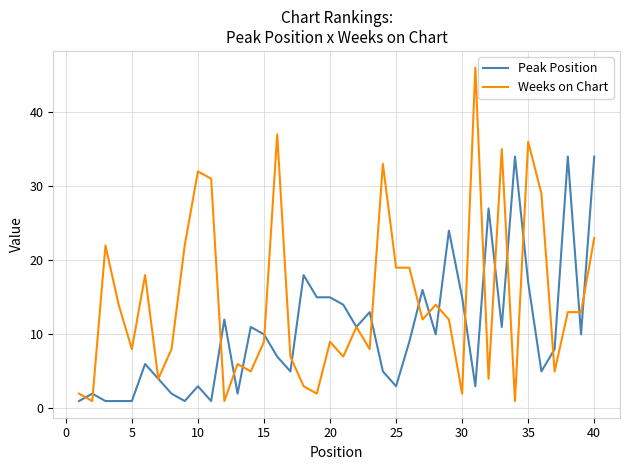

Rank the series by their maximum value, from lowest to highest.

Peak Position, Weeks on Chart